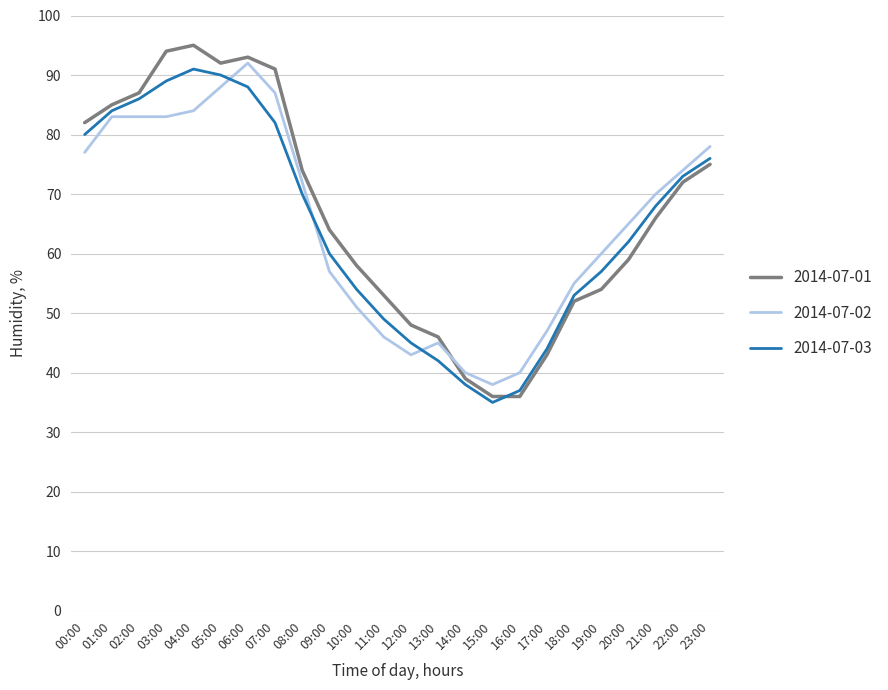

Between 07:00 and 10:00, which series saw the biggest shift?

2014-07-02